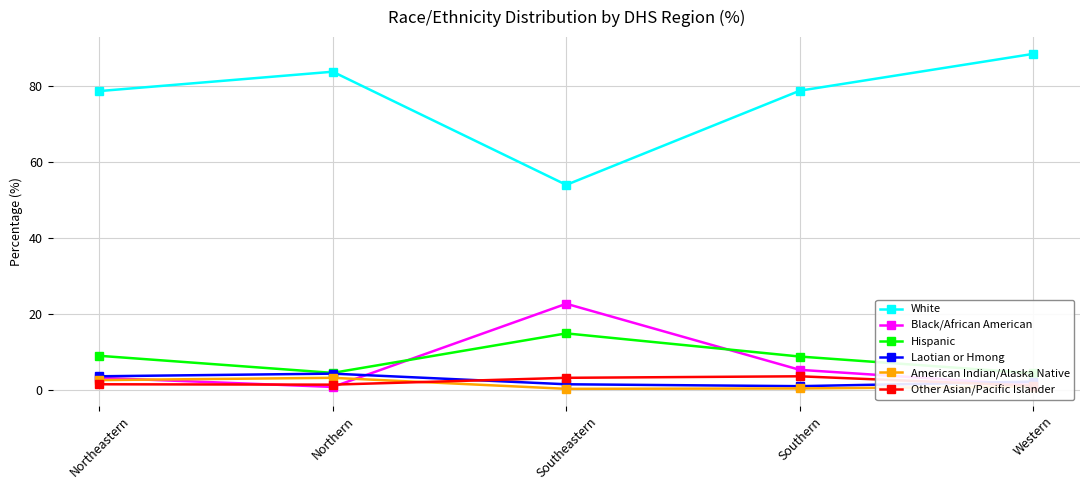

True or false: American Indian/Alaska Native has a value of 1.1 at Western.

False